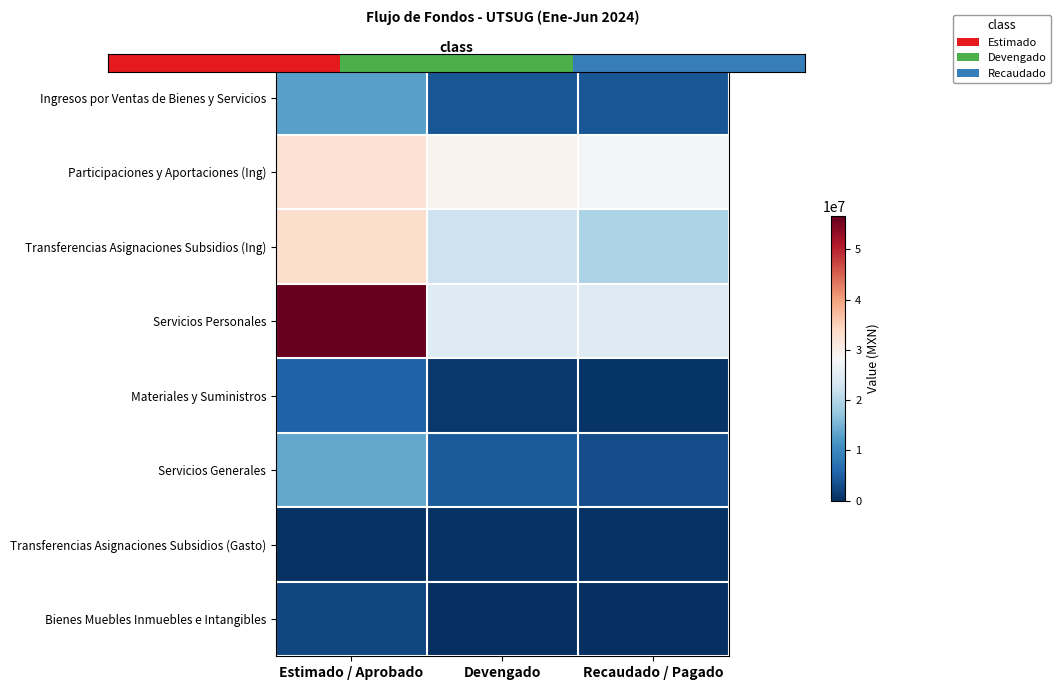

At how many categories does at least one series exceed 9915466?

3